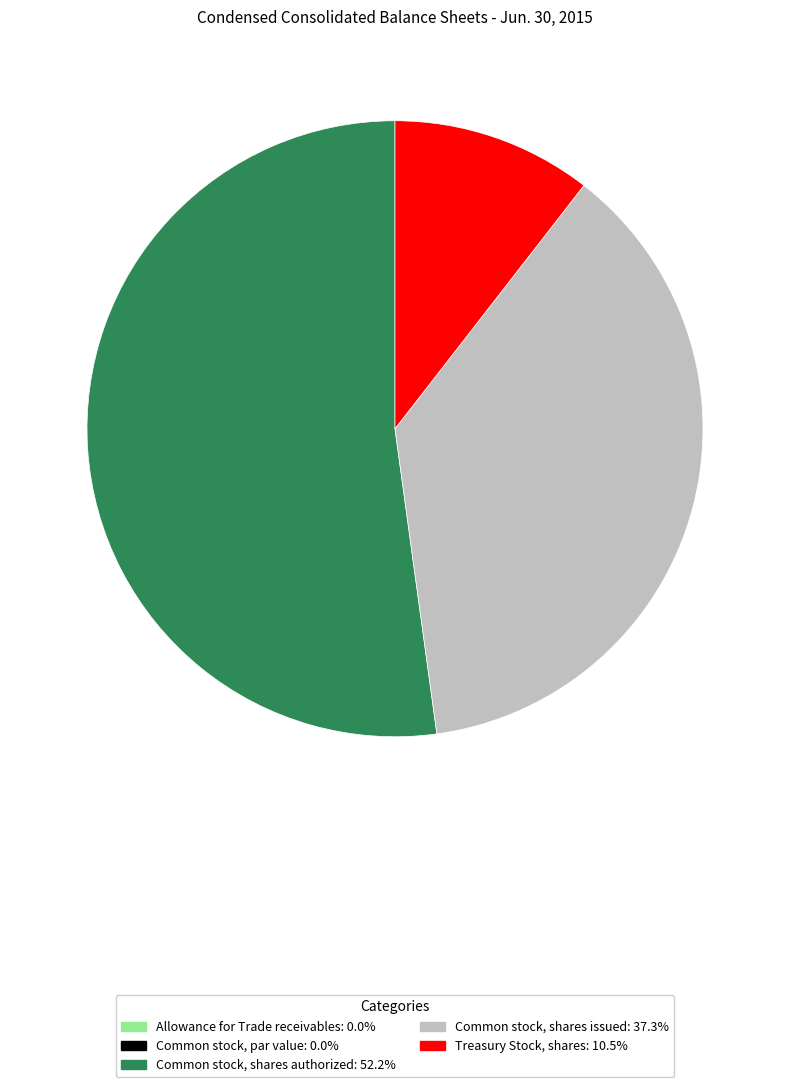

Is the sum of Common stock, shares issued and Treasury Stock, shares greater than half?

No